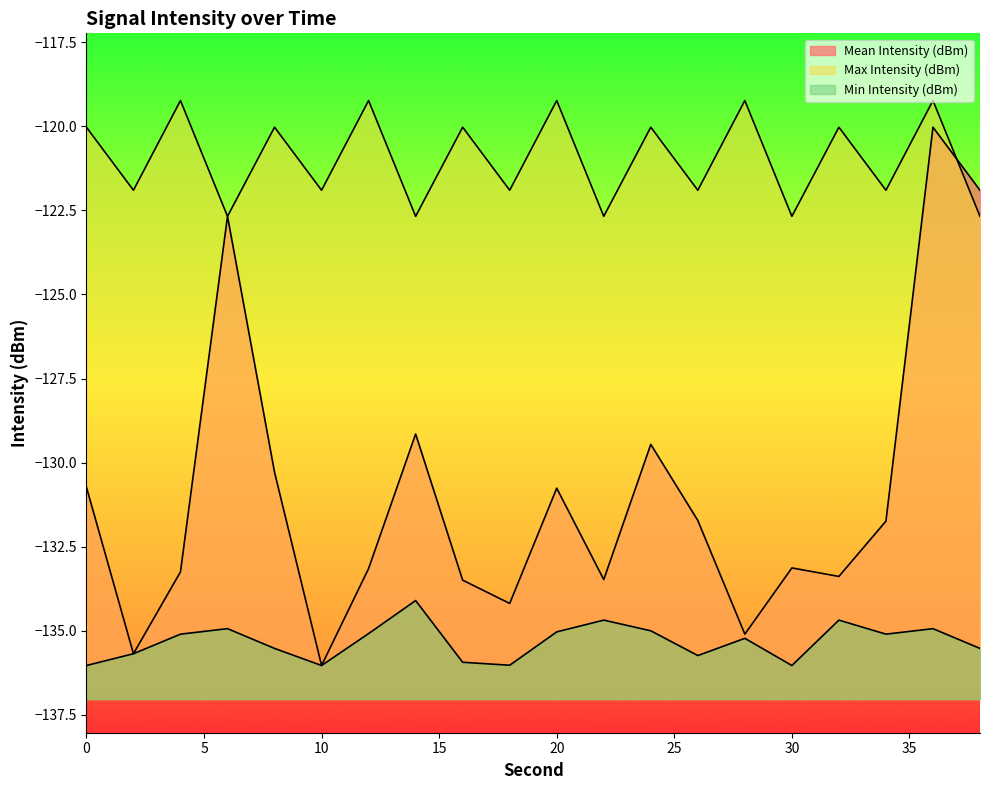

Where is Min Intensity (dBm) nearest to the value -135?

24